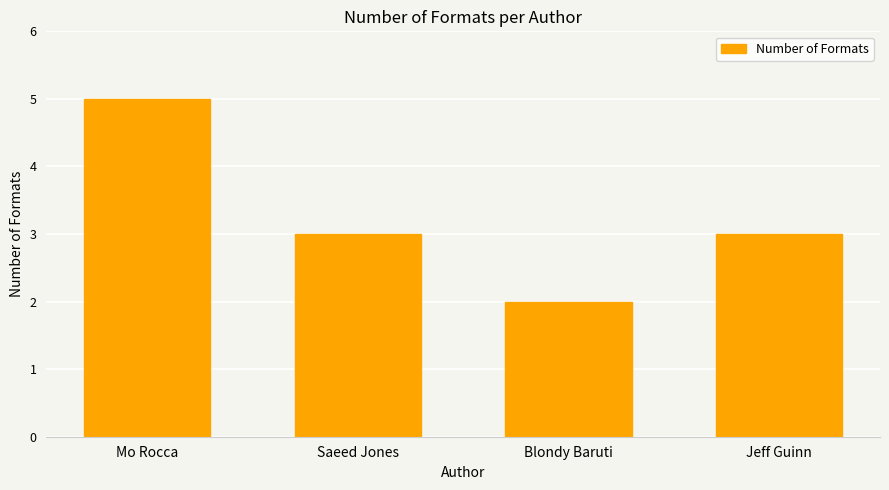

Reading left to right, extract all data points from this chart.

5	3	2	3